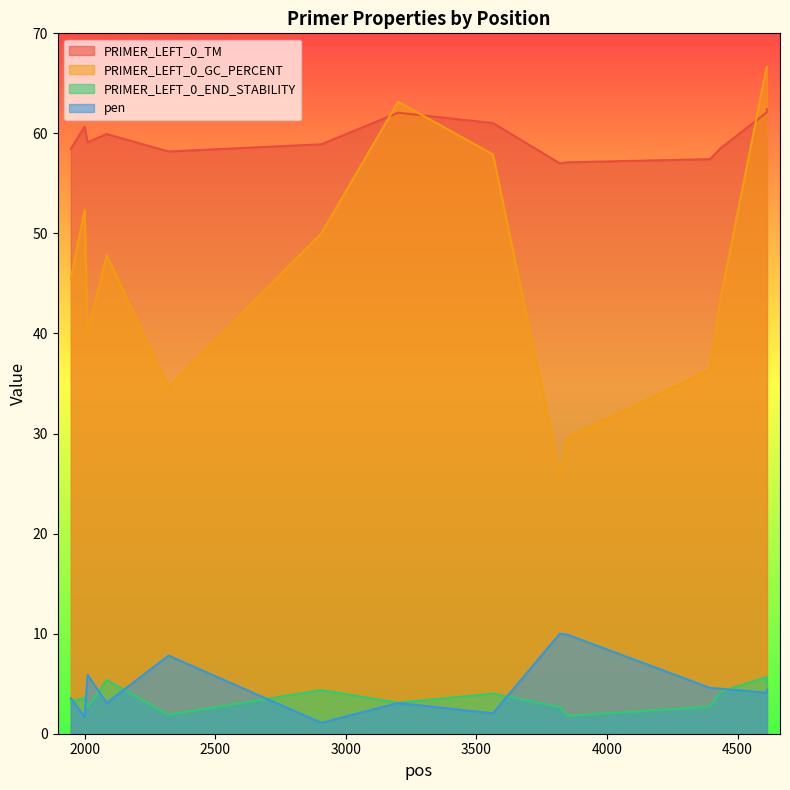

Is the value of PRIMER_LEFT_0_GC_PERCENT at 2000 greater than the value of PRIMER_LEFT_0_END_STABILITY at 4611?

Yes